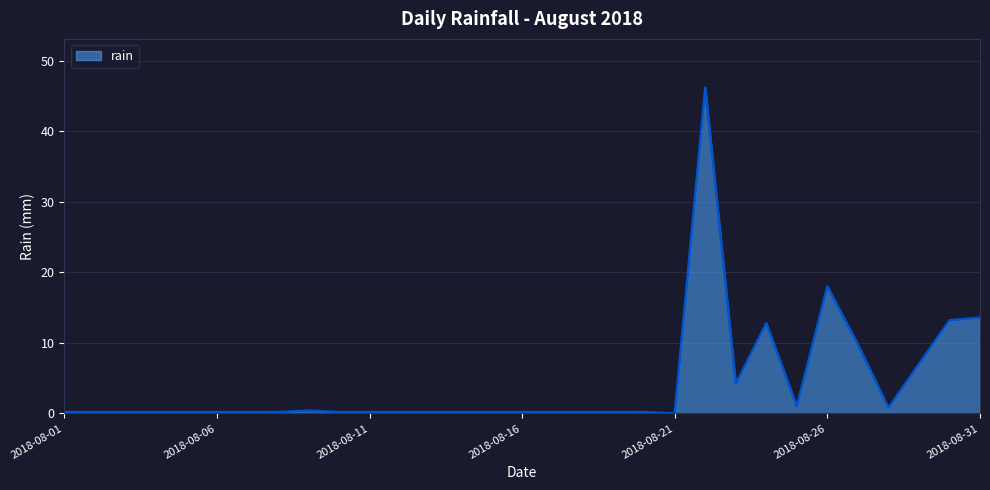

What is the greatest value displayed?

46.2